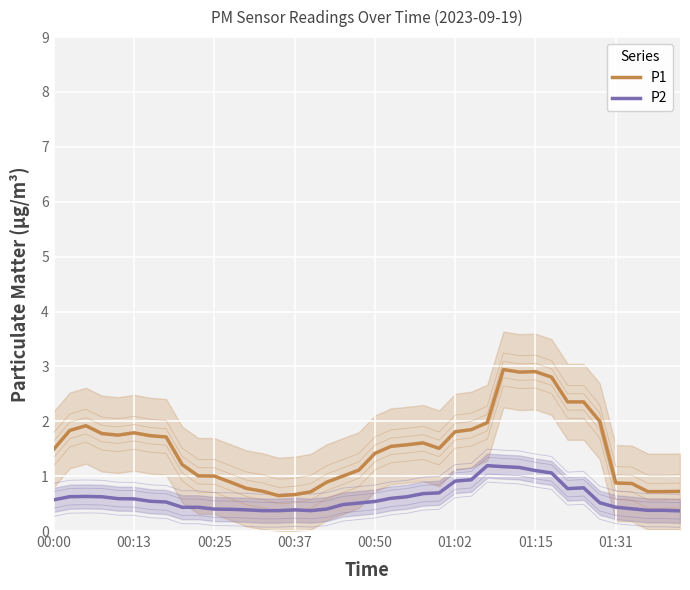

What is the spread (max minus min) of values at 01:15?

1.8